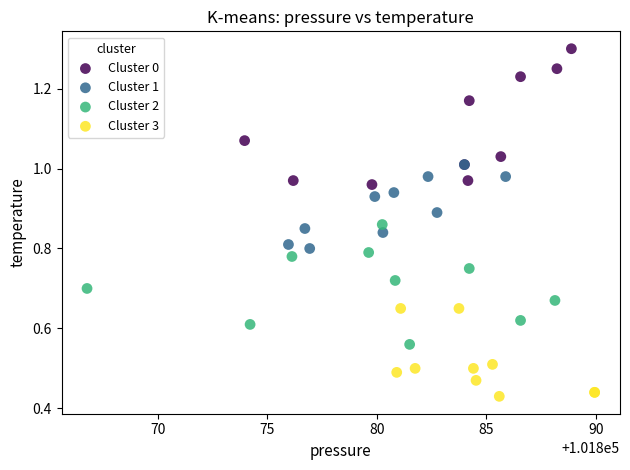

Which series contains the lowest Y value?

Cluster 3